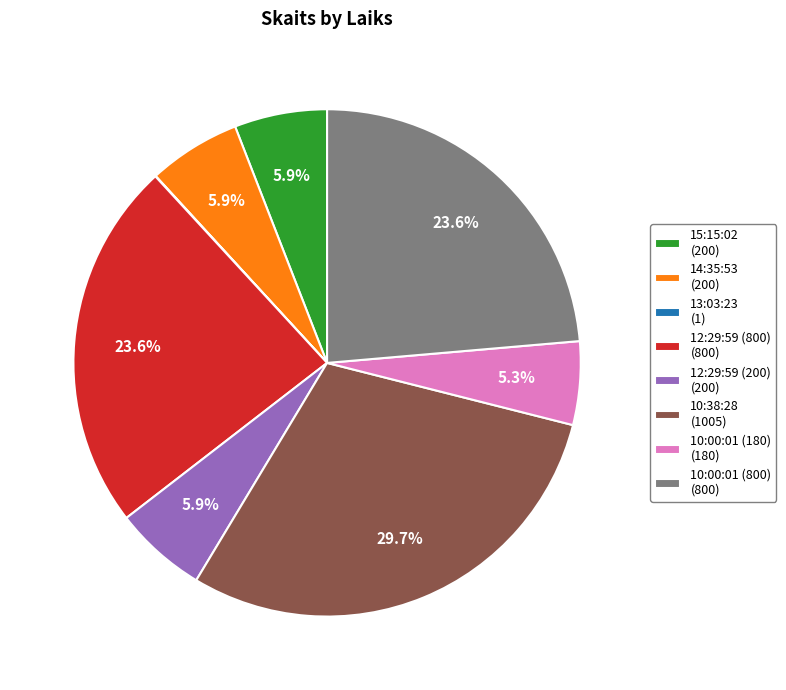

To the nearest percent, what percentage of the pie is 10:00:01 (180)?

5%